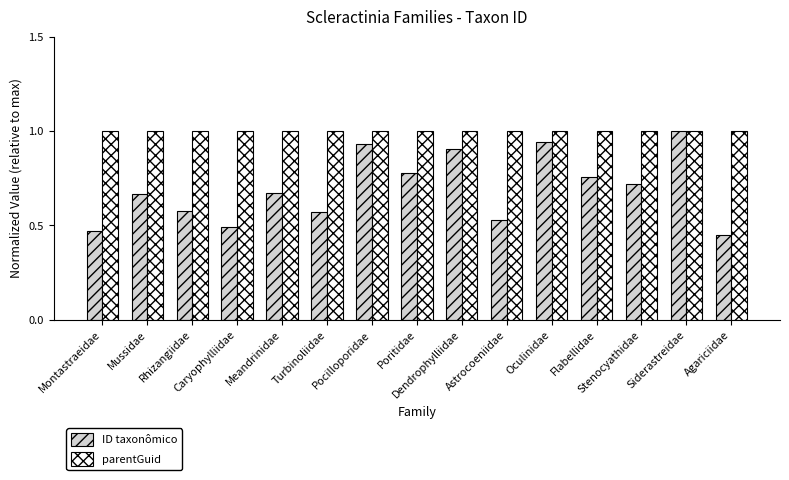

What is the maximum value for parentGuid?

1.0